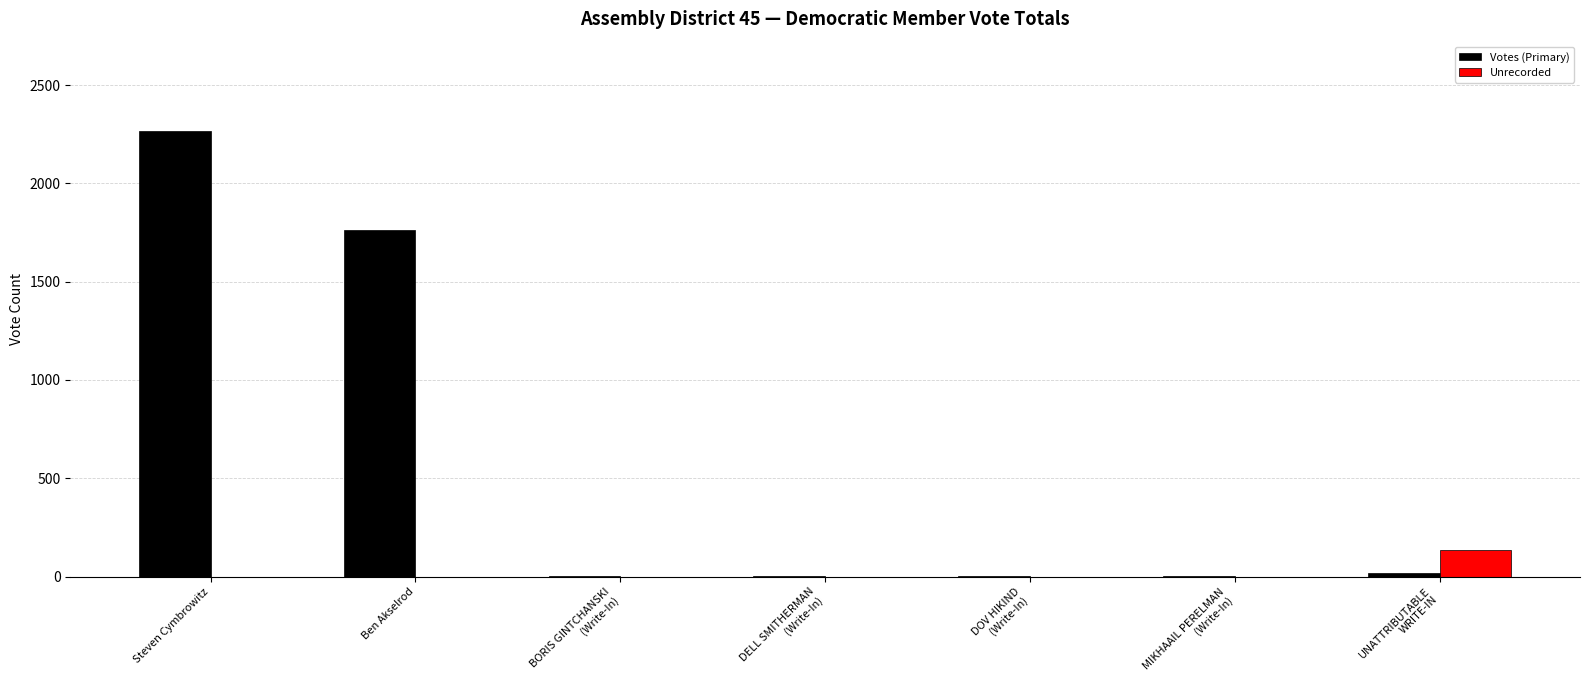

At which category is the sum across all series the highest?

Steven Cymbrowitz